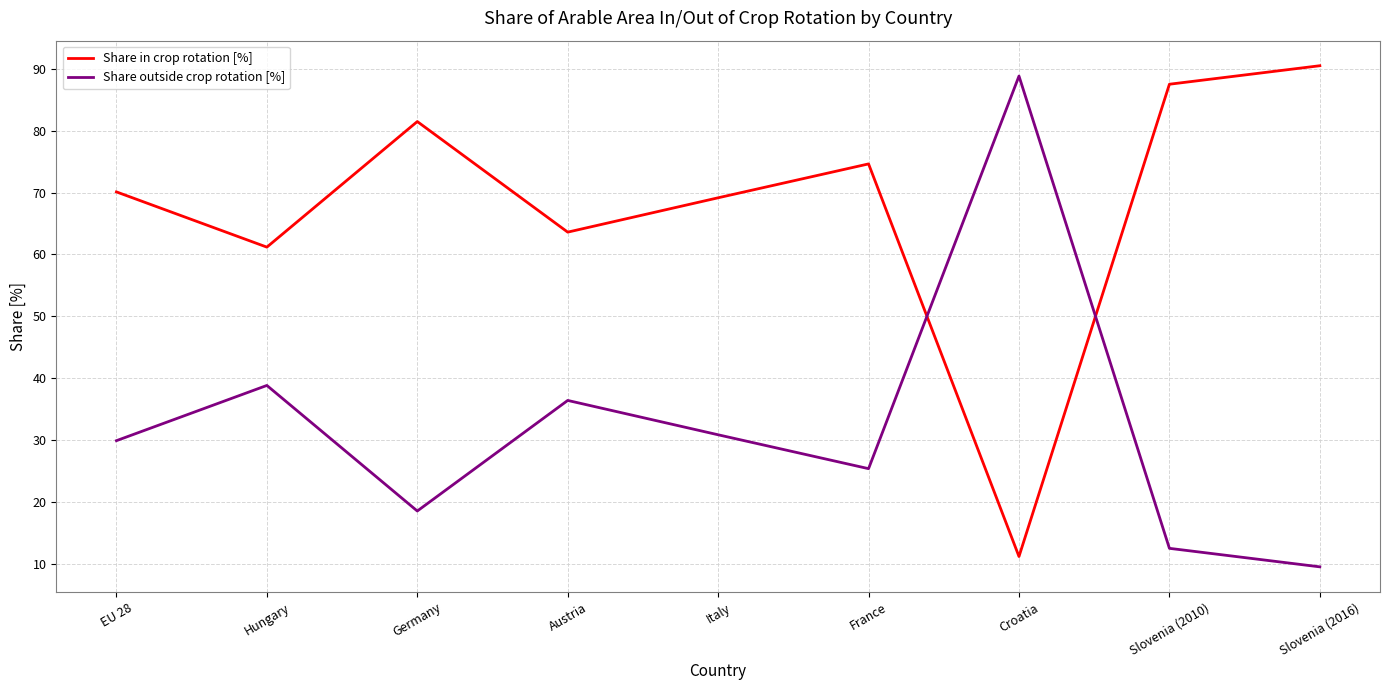

True or false: Share outside crop rotation [%] has a value of 147.8 at Croatia.

False